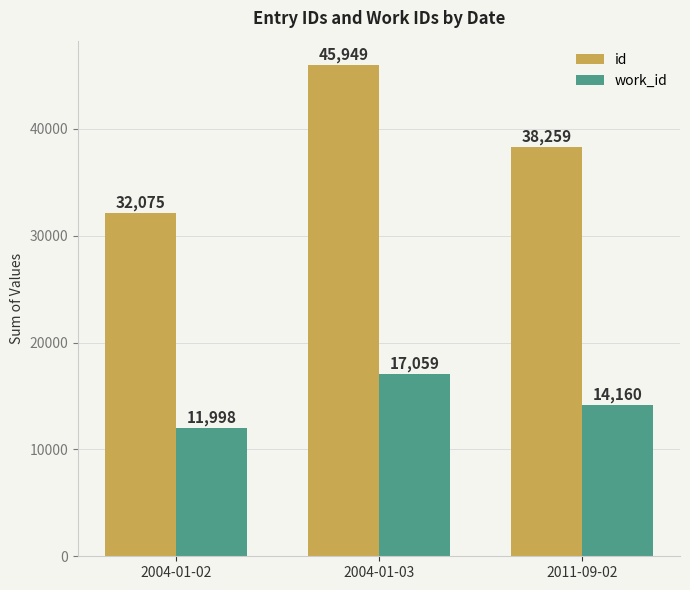

How many bars are there in each group?

2